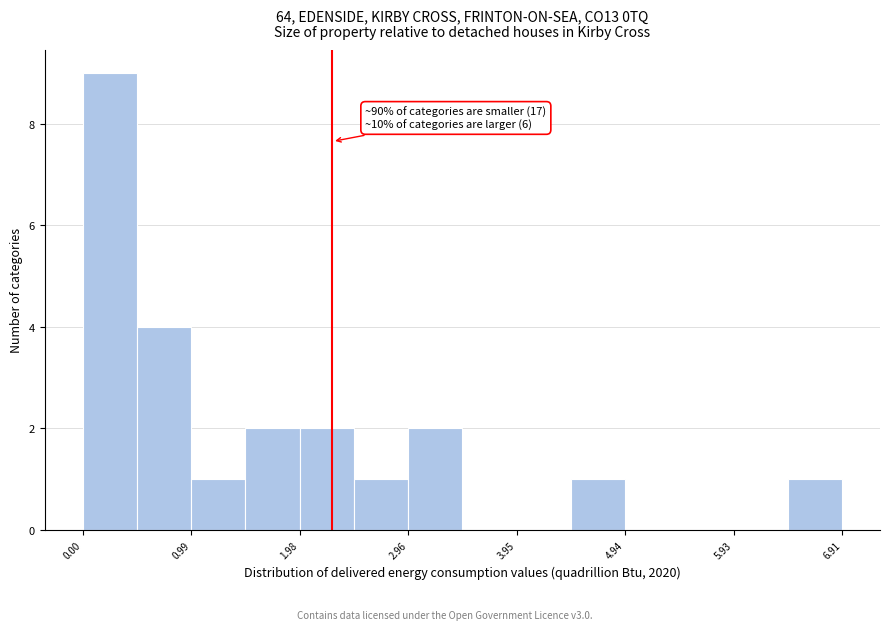

Over which range of the x-axis is the bar tallest?

0.0 to 0.5